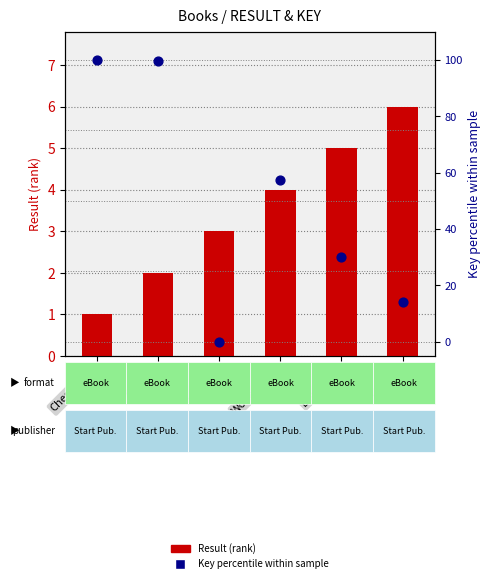

At which category is the sum across all series the highest?

Conrad